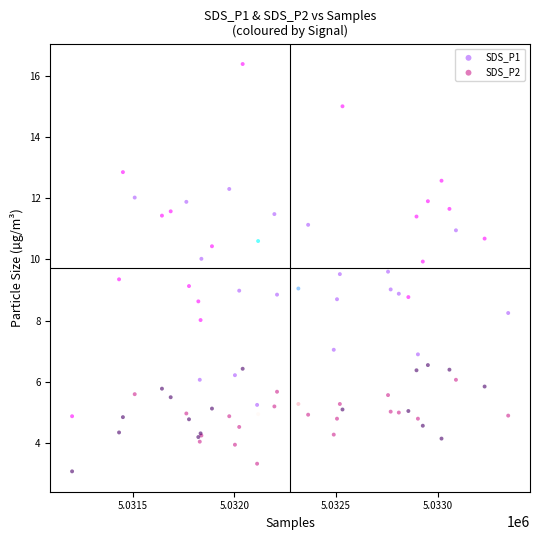

Which series contains the highest Y value?

SDS_P1